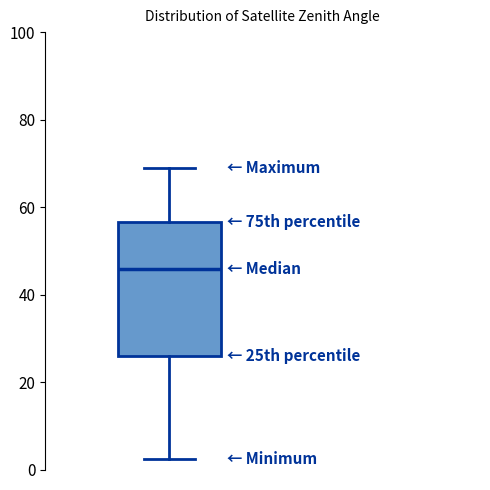

Read this box plot against the y-axis: the position of the median line, the range covered by the box, and the ends of both whiskers. The values are not printed on the chart, so give them approximately, as read against the axis.

median 46, box 26 to 56, whiskers 2 to 68